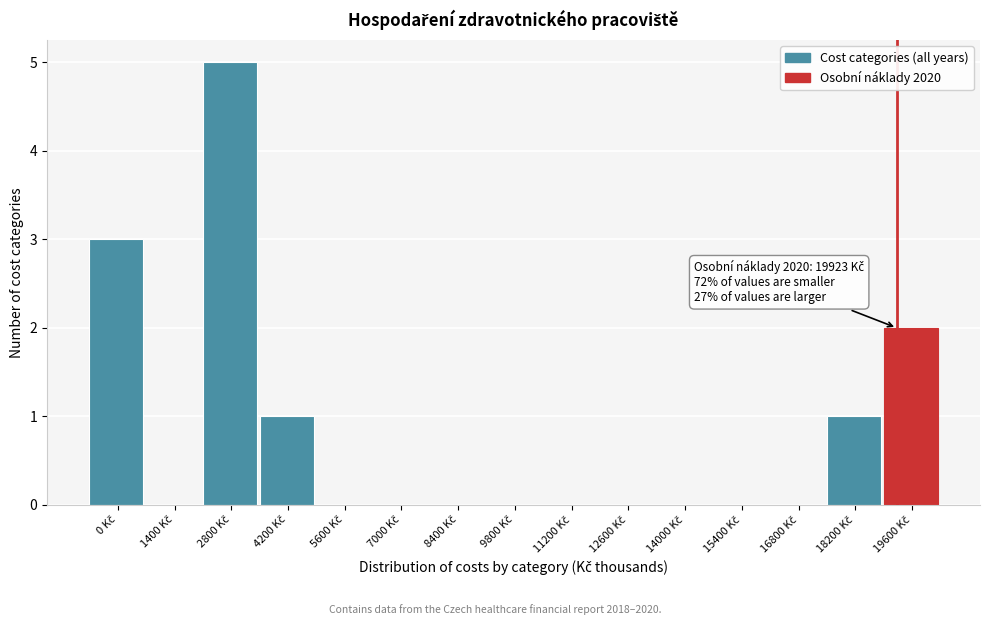

What is the greatest value displayed?

5